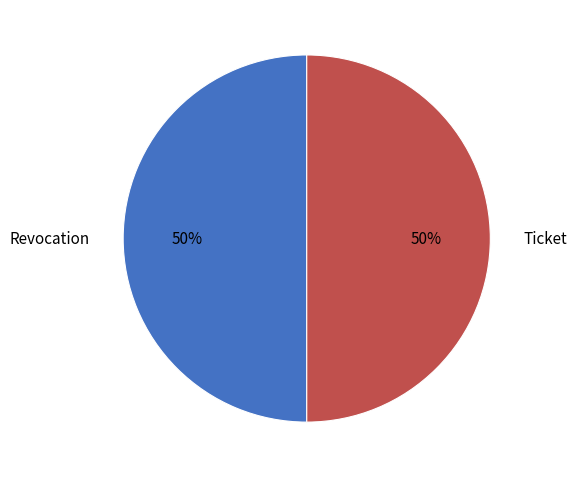

Is the sum of Ticket and Revocation greater than half?

Yes